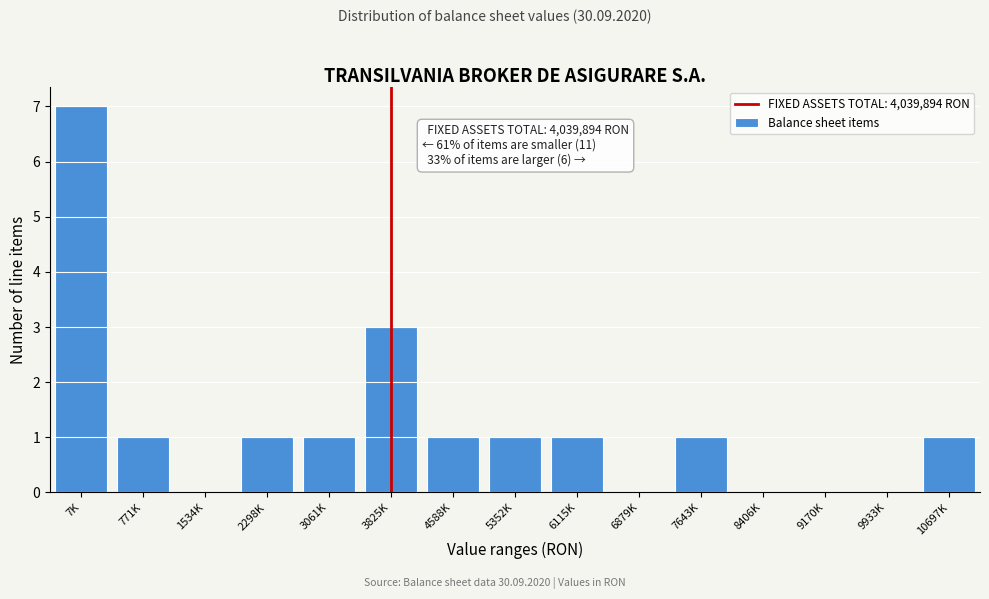

Reading left to right, what are all the values shown in this chart?

7K=7	771K=1	1534K=0	2298K=1	3061K=1	3825K=3	4588K=1	5352K=1	6115K=1	6879K=0	7643K=1	8406K=0	9170K=0	9933K=0	10697K=1